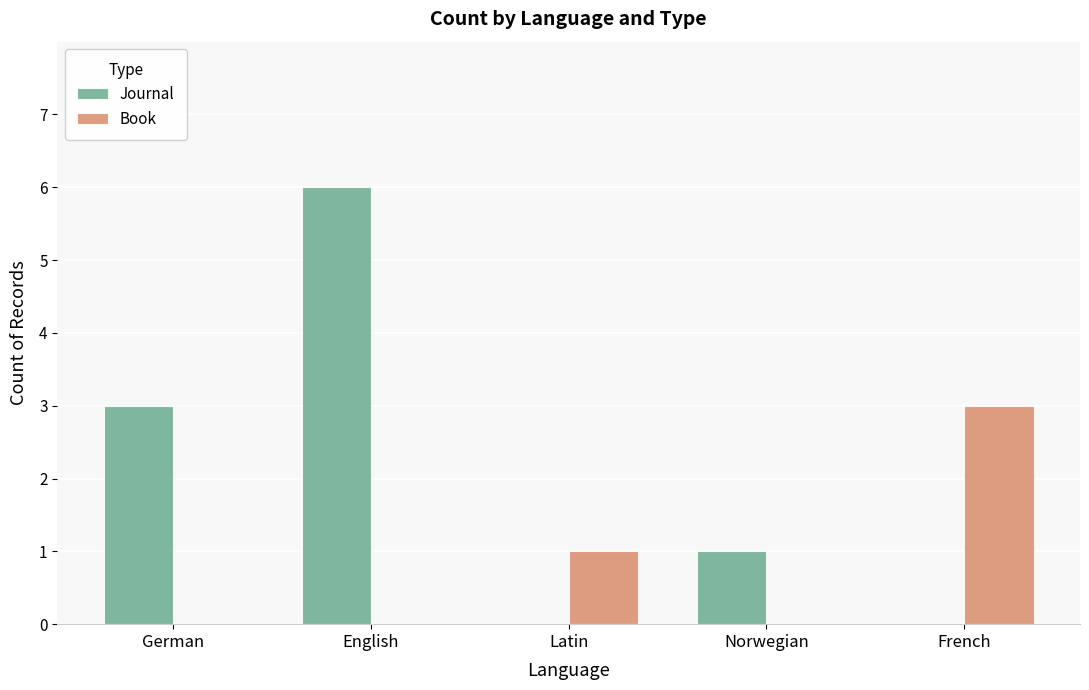

Which category has the highest value across all series?

English